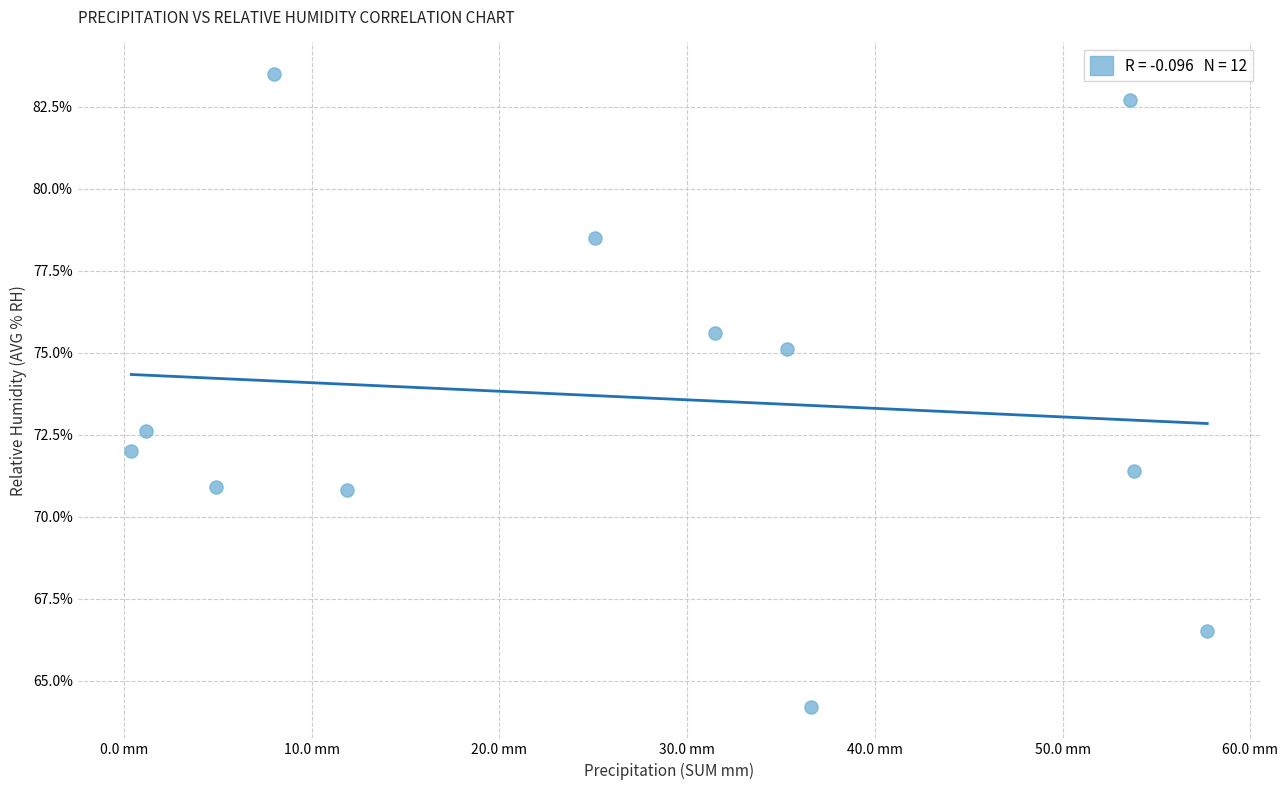

What Y value in the scatter plot is closest to 73?

72.6